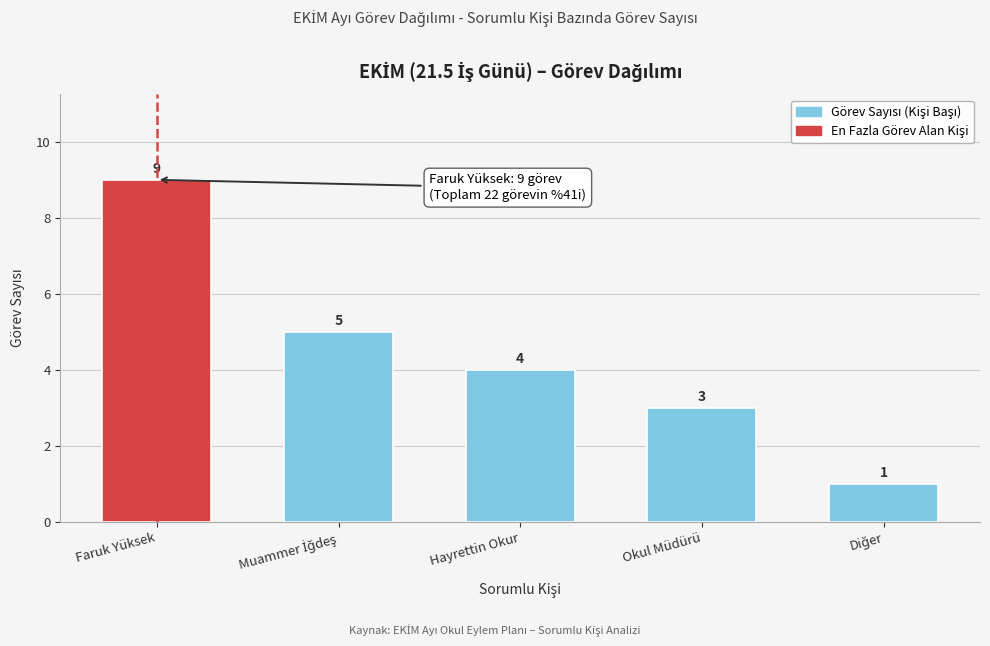

Reading left to right, list all the values displayed in this chart.

9	5	4	3	1